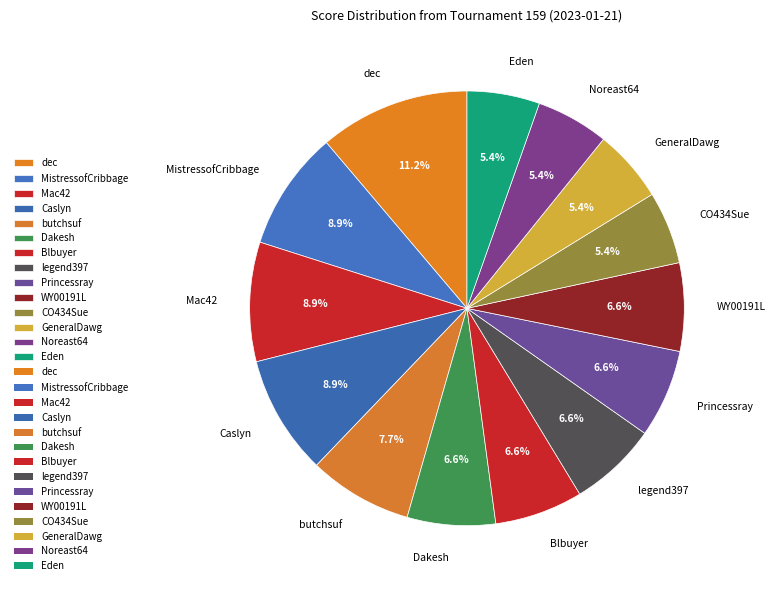

What percentage is the butchsuf slice, to the nearest percent?

8%